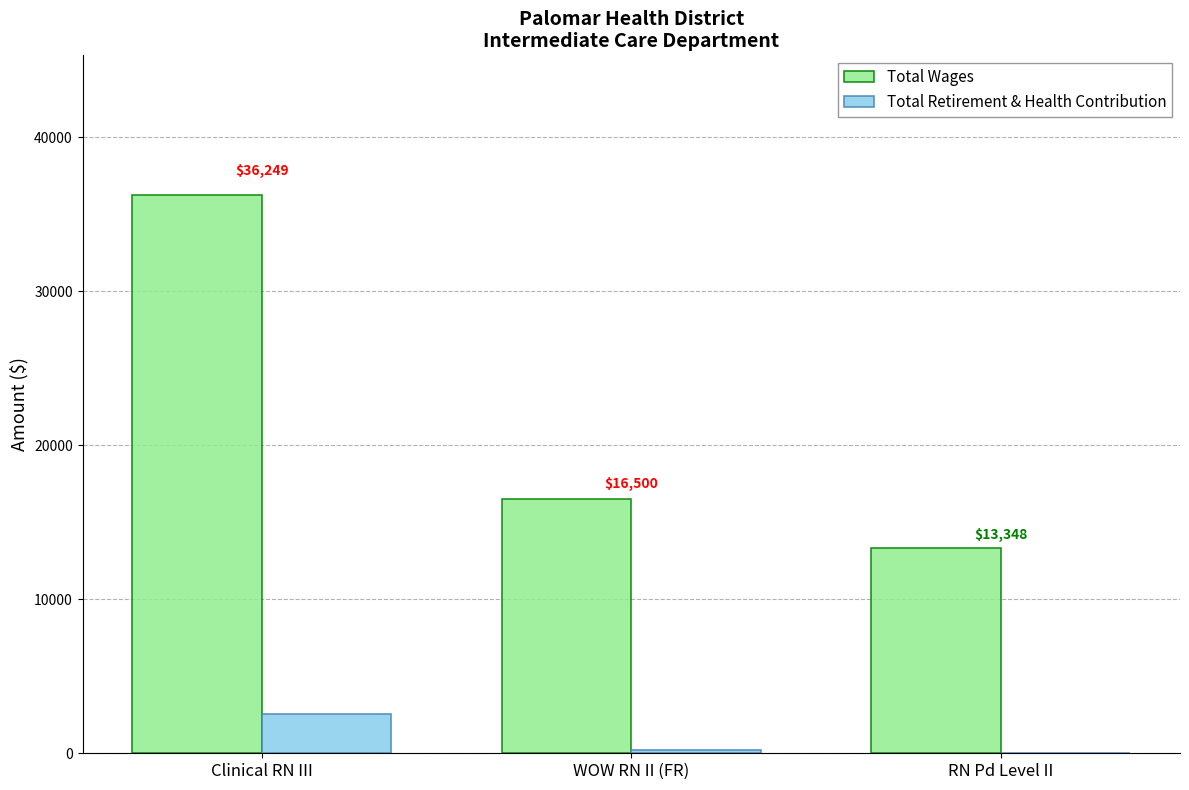

The value of Total Wages at Clinical RN III is 19065. True or false?

False